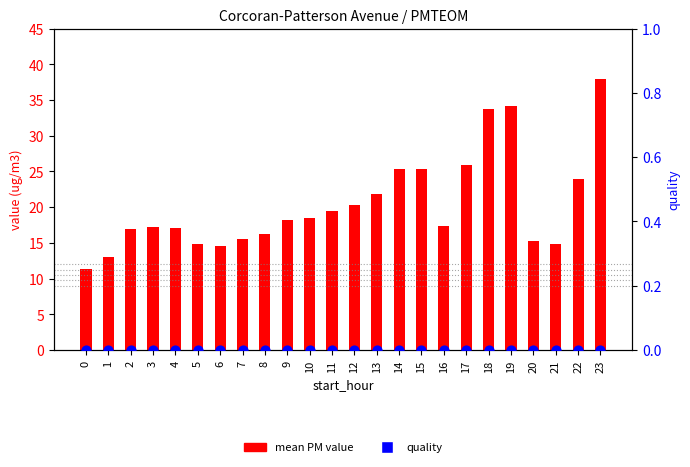

Which series has the widest spread of Y values?

mean PM value